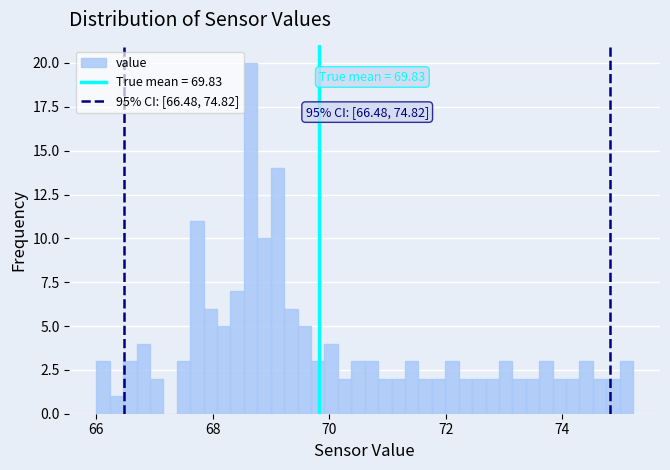

Read against the x-axis, roughly where is the centre of the tallest bar?

68.6